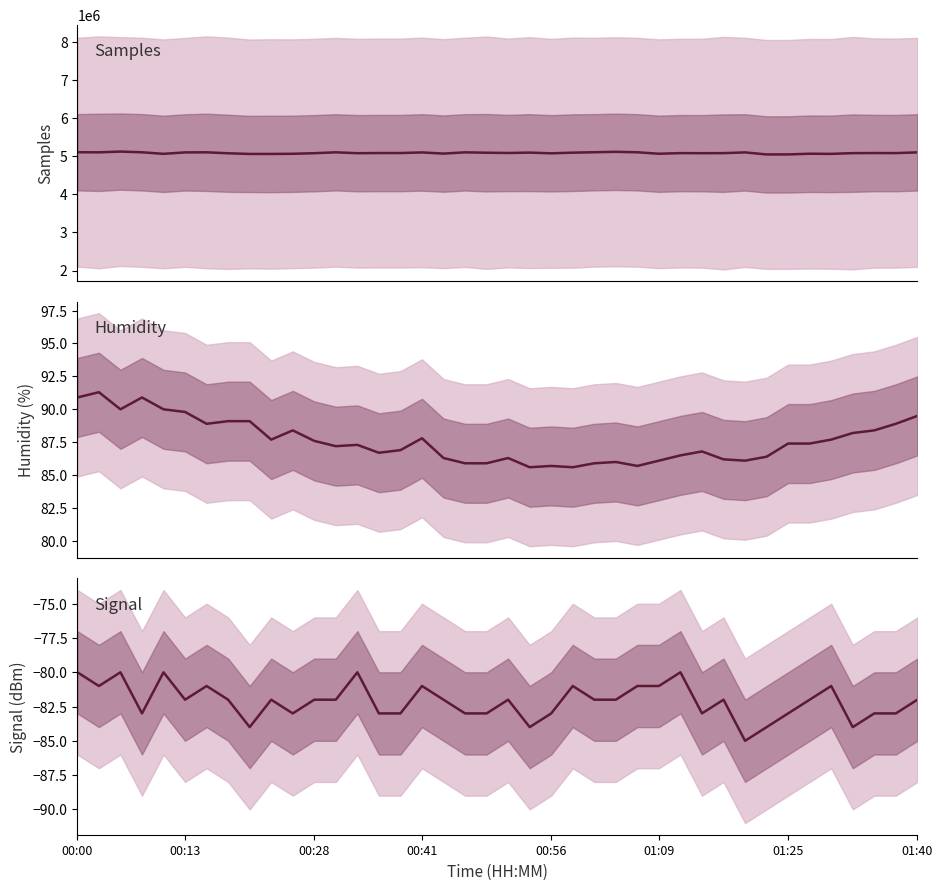

Is this an area chart (filled region under the line)?

No